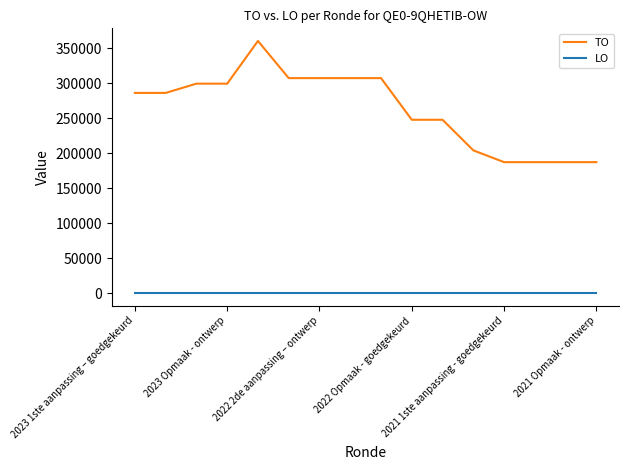

How many series are shown in this chart?

2